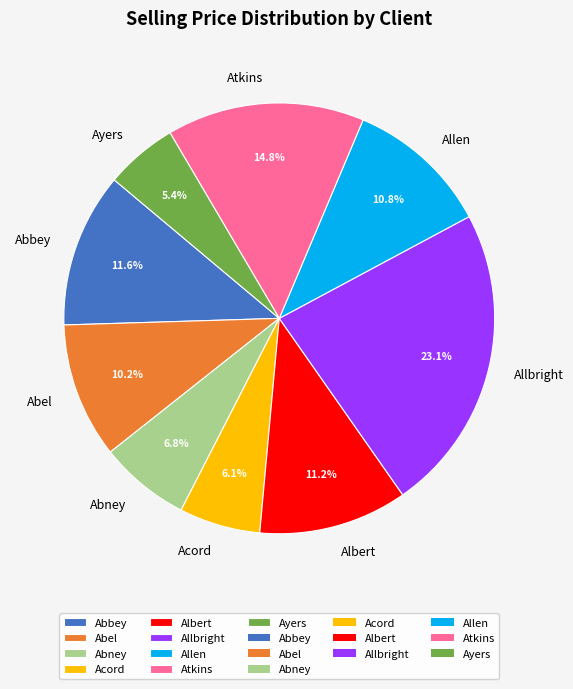

Which has a higher value, Atkins or Abney?

Atkins